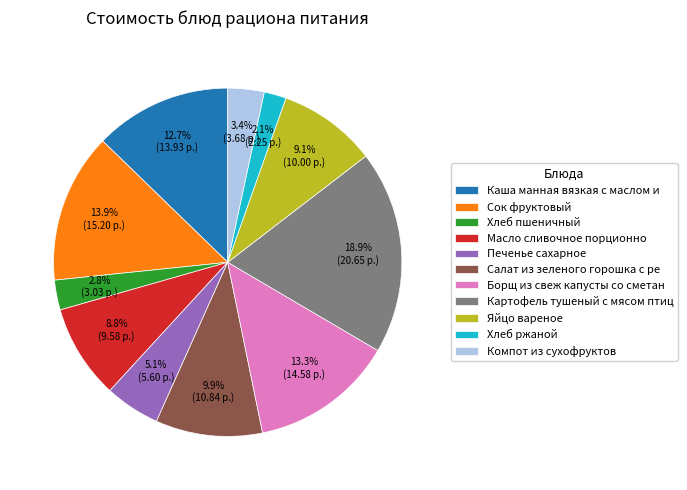

Count the number of slices in the pie.

11